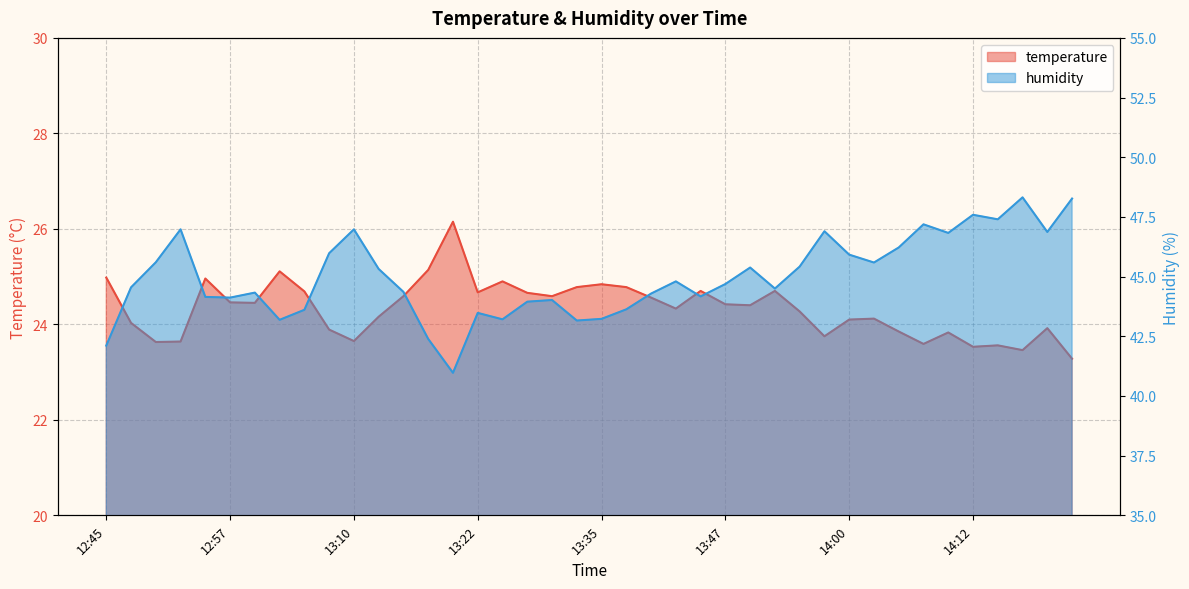

Reading left to right, transcribe all the data shown in this chart.

temperature: 12:45=25.0	12:48=24.0	12:50=23.6	12:53=23.6	12:55=25.0	12:57=24.5	13:00=24.4	13:02=25.1	13:05=24.7	13:07=23.9	13:10=23.6	13:12=24.2	13:15=24.6	13:17=25.1	13:20=26.1	13:22=24.7	13:25=24.9	13:27=24.7	13:30=24.6	13:32=24.8	13:35=24.8	13:37=24.8	13:40=24.6	13:42=24.3	13:45=24.7	13:47=24.4	13:50=24.4	13:52=24.7	13:55=24.3	13:57=23.8	14:00=24.1	14:02=24.1	14:05=23.9	14:07=23.6	14:10=23.8	14:12=23.5	14:15=23.6	14:17=23.5	14:20=23.9	14:22=23.3
humidity: 12:45=42.1	12:48=44.5	12:50=45.6	12:53=47.0	12:55=44.1	12:57=44.1	13:00=44.3	13:02=43.2	13:05=43.6	13:07=46.0	13:10=47.0	13:12=45.3	13:15=44.4	13:17=42.4	13:20=41.0	13:22=43.5	13:25=43.2	13:27=44.0	13:30=44.0	13:32=43.2	13:35=43.2	13:37=43.6	13:40=44.3	13:42=44.8	13:45=44.2	13:47=44.7	13:50=45.4	13:52=44.5	13:55=45.4	13:57=46.9	14:00=45.9	14:02=45.6	14:05=46.2	14:07=47.2	14:10=46.8	14:12=47.6	14:15=47.4	14:17=48.3	14:20=46.9	14:22=48.3